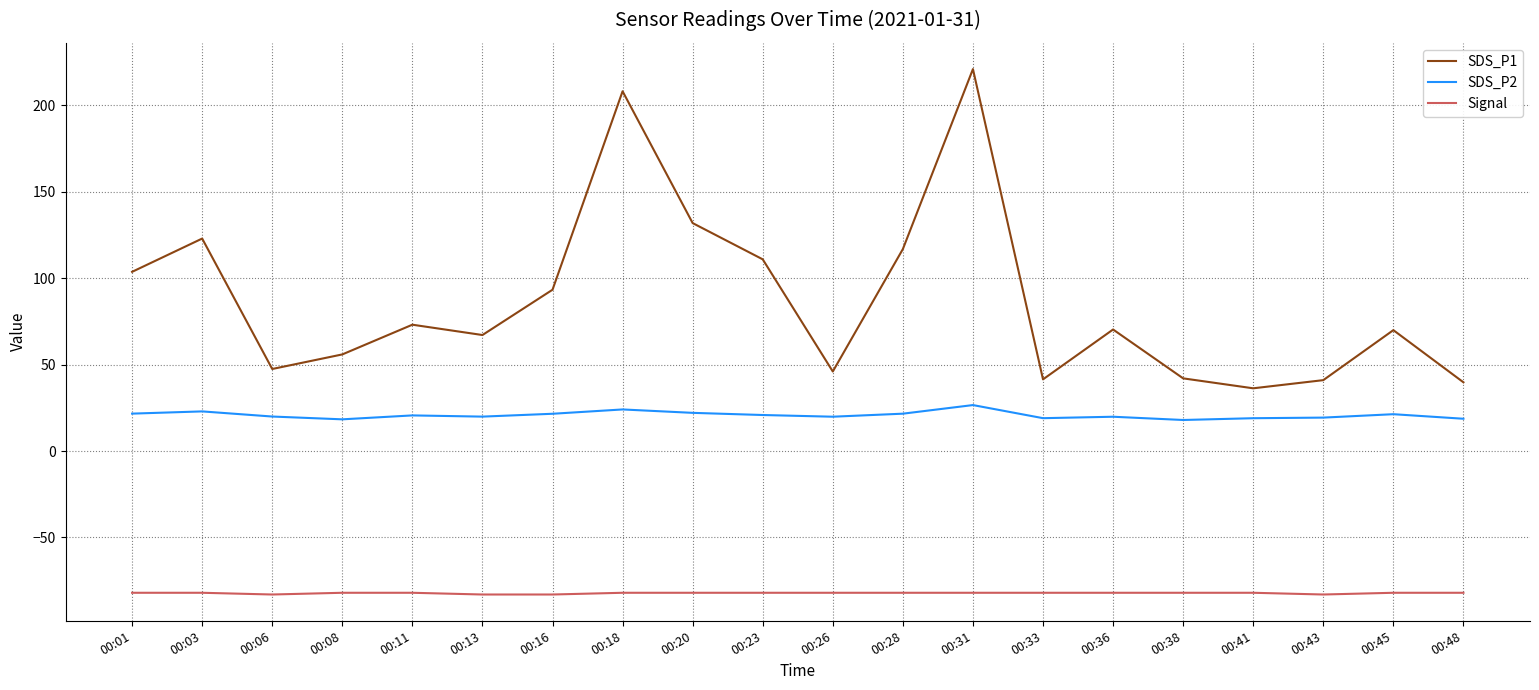

The value of Signal at 00:36 is -82.0. True or false?

True